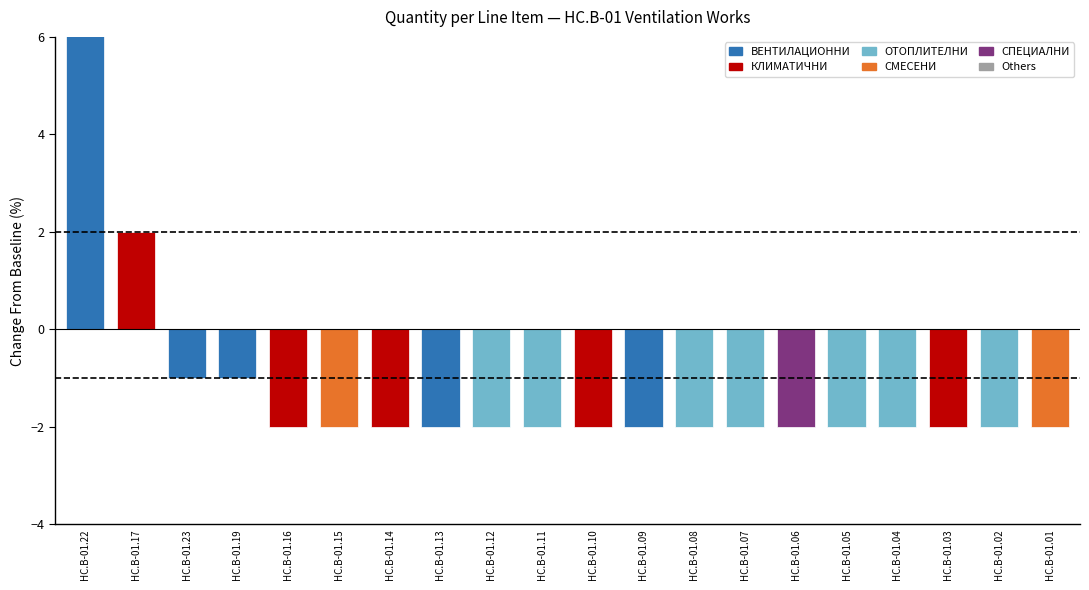

What is the maximum value shown in the chart?

13